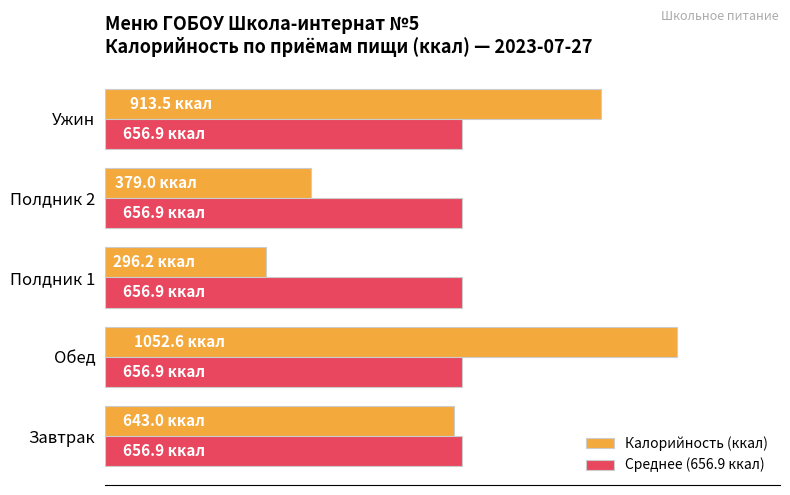

Which category has the lowest value in the Калорийность (ккал) series?

Полдник 1